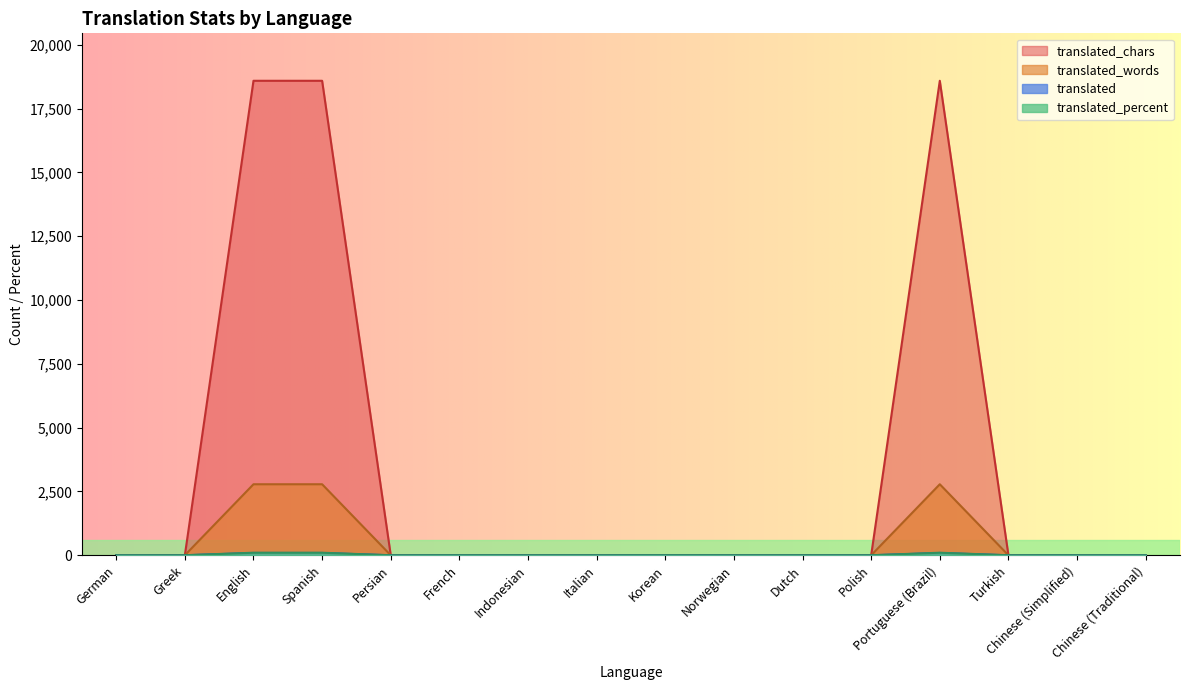

Rank the categories by translated_percent value from lowest to highest.

Persian, Indonesian, Italian, Norwegian, Dutch, Polish, Turkish, Chinese (Simplified), Chinese (Traditional), German, Greek, French, Korean, English, Spanish, Portuguese (Brazil)